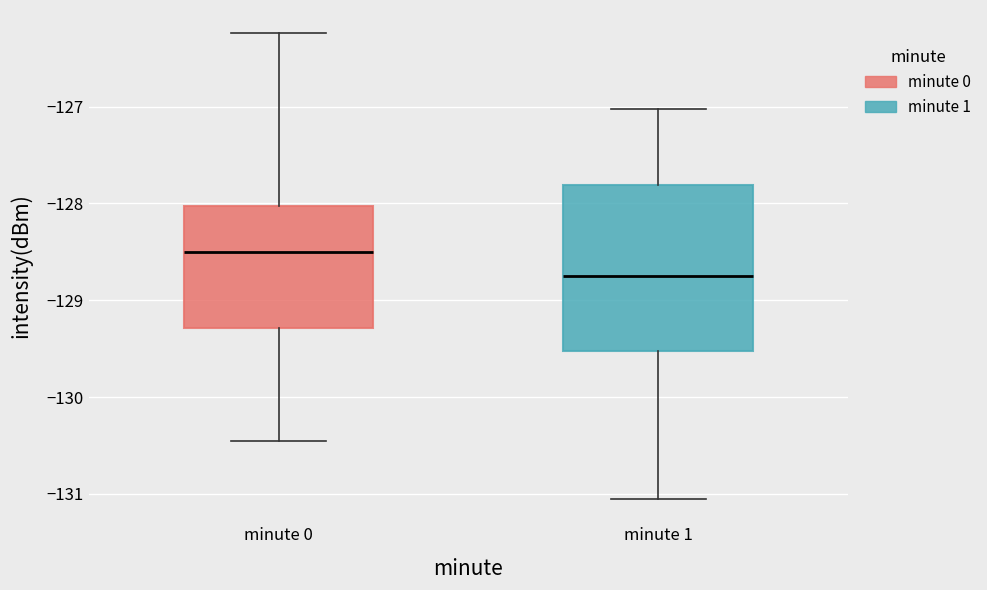

Reading left to right, transcribe this box plot: for each box, give where its median line is, the range the box spans, and where its two whiskers end, as read against the y-axis. The values are not printed on the chart, so give them approximately, as read against the axis.

minute 0: median -128.5, box -129.3 to -128.0, whiskers -130.5 to -126.2
minute 1: median -128.7, box -129.5 to -127.8, whiskers -131.1 to -127.0